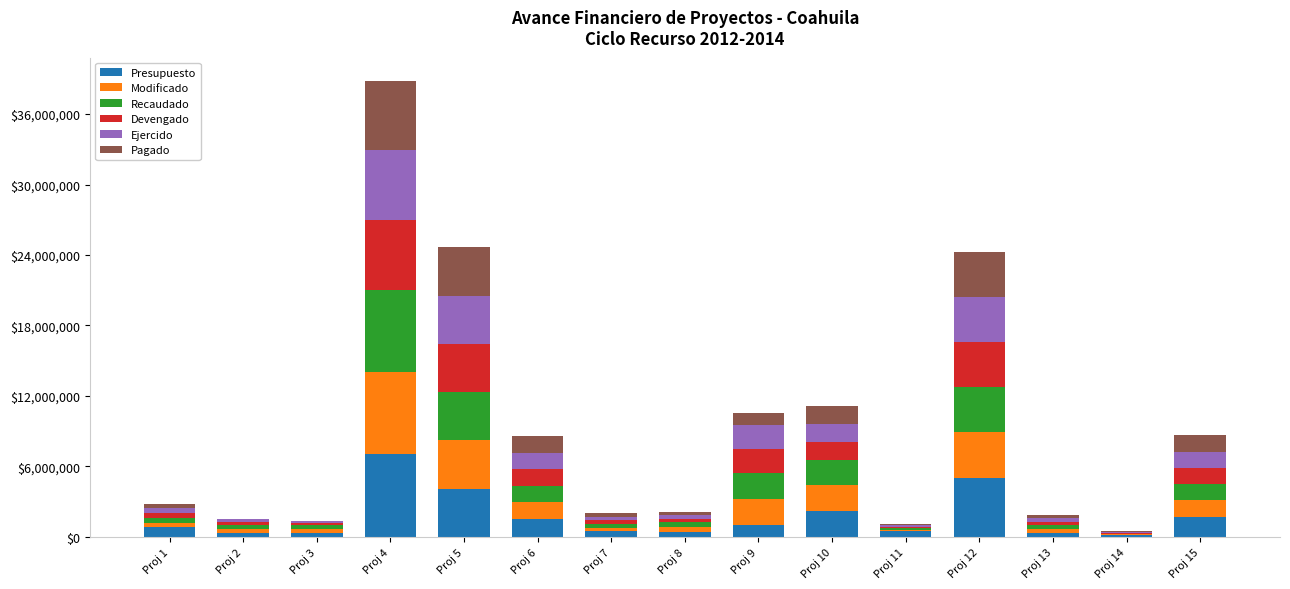

At which category is the sum across all series the highest?

Proj 4